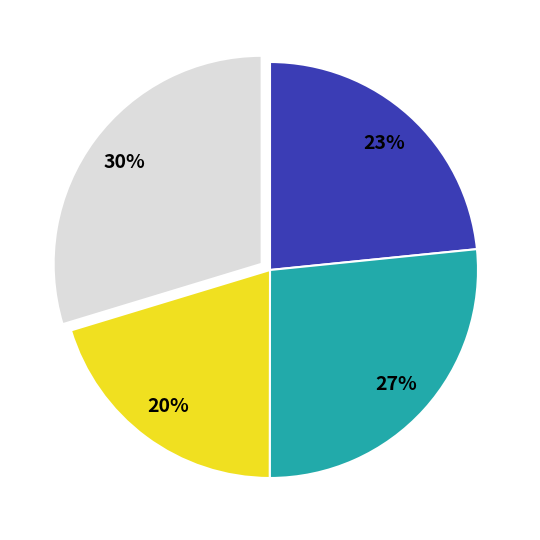

To the nearest percent, what is the average slice percentage?

25%